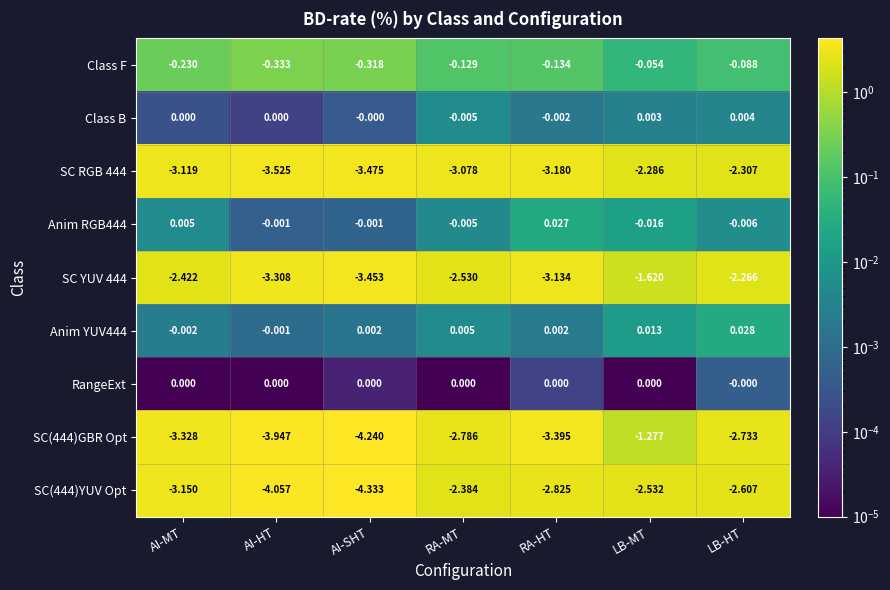

List the labels in order of SC(444)YUV Opt value, largest first.

RA-MT, LB-MT, LB-HT, RA-HT, AI-MT, AI-HT, AI-SHT